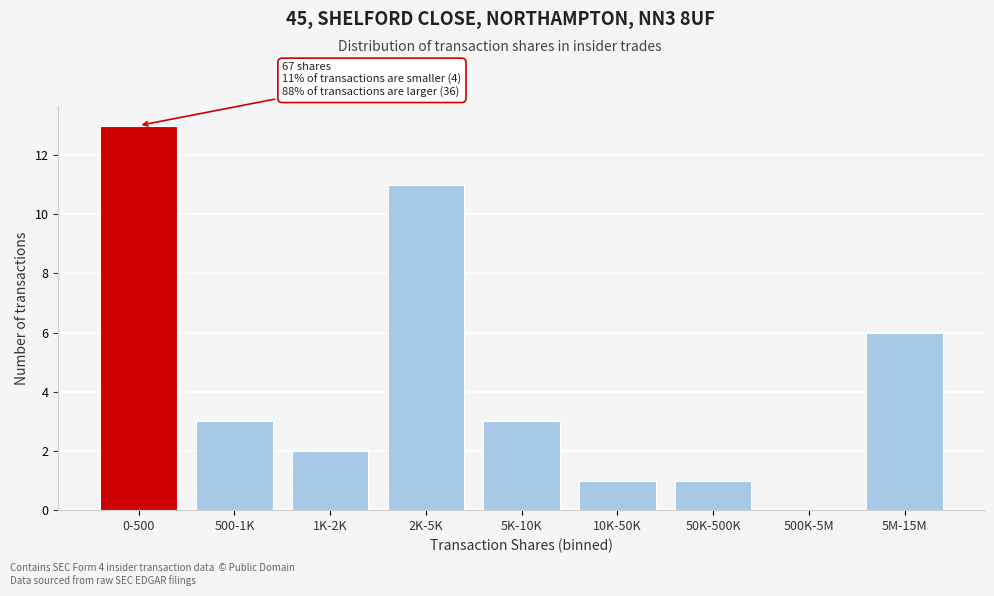

Reading left to right, extract all data points from this chart.

0-500=13	500-1K=3	1K-2K=2	2K-5K=11	5K-10K=3	10K-50K=1	50K-500K=1	500K-5M=0	5M-15M=6